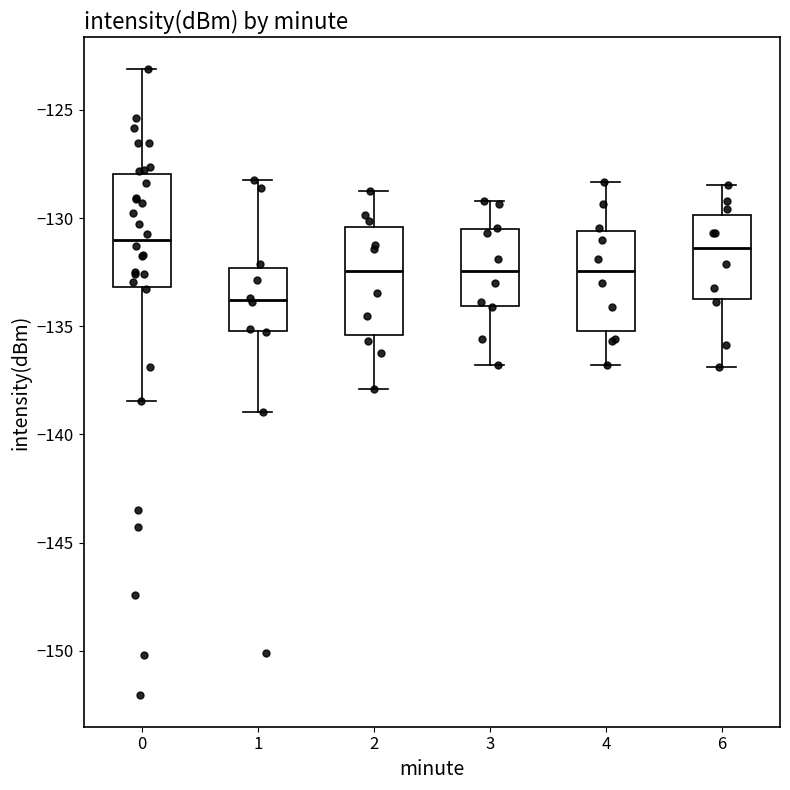

Reading left to right, transcribe this box plot: for each box, give where its median line is, the range the box spans, and where its two whiskers end, as read against the y-axis. The values are not printed on the chart, so give them approximately, as read against the axis.

0: median -131.0, box -133.0 to -128.0, whiskers -138.5 to -123.0
1: median -134.0, box -135.0 to -132.5, whiskers -139.0 to -128.0
2: median -132.5, box -135.5 to -130.5, whiskers -138.0 to -129.0
3: median -132.5, box -134.0 to -130.5, whiskers -137.0 to -129.0
4: median -132.5, box -135.0 to -130.5, whiskers -137.0 to -128.5
6: median -131.5, box -133.5 to -130.0, whiskers -137.0 to -128.5